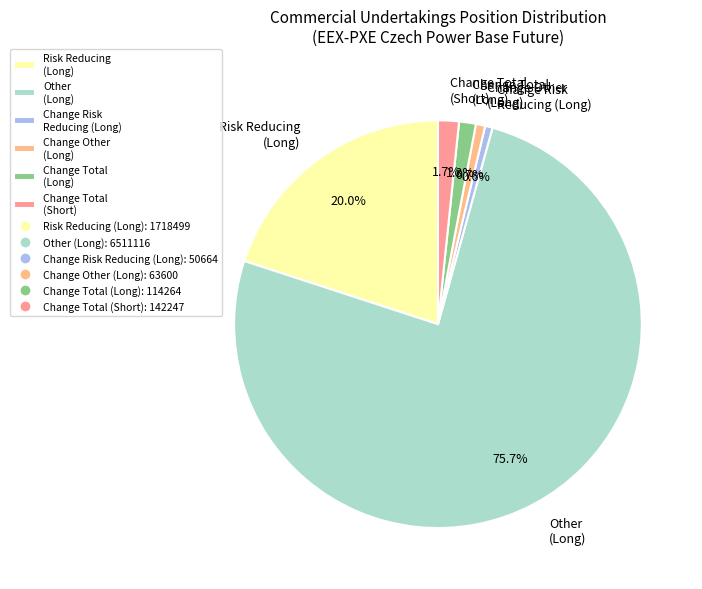

Which has a higher value, Risk Reducing (Long) or Change Risk Reducing (Long)?

Risk Reducing (Long)